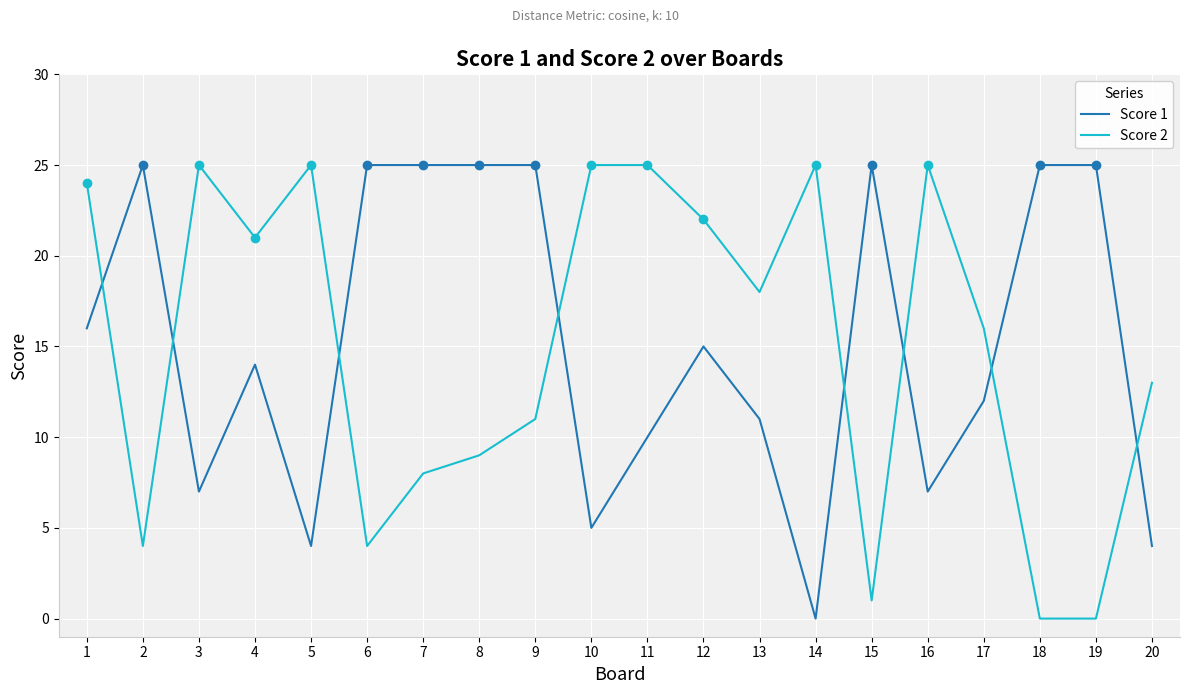

At which category does Score 1 reach its first local peak?

2